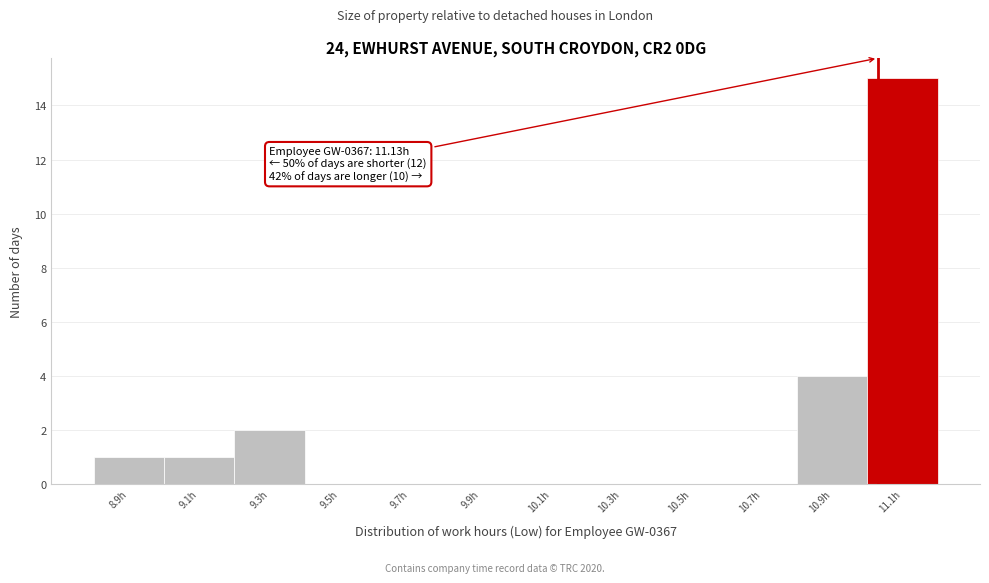

Reading left to right, extract all data points from this chart.

8.9h=1	9.1h=1	9.3h=2	9.5h=0	9.7h=0	9.9h=0	10.1h=0	10.3h=0	10.5h=0	10.7h=0	10.9h=4	11.1h=15